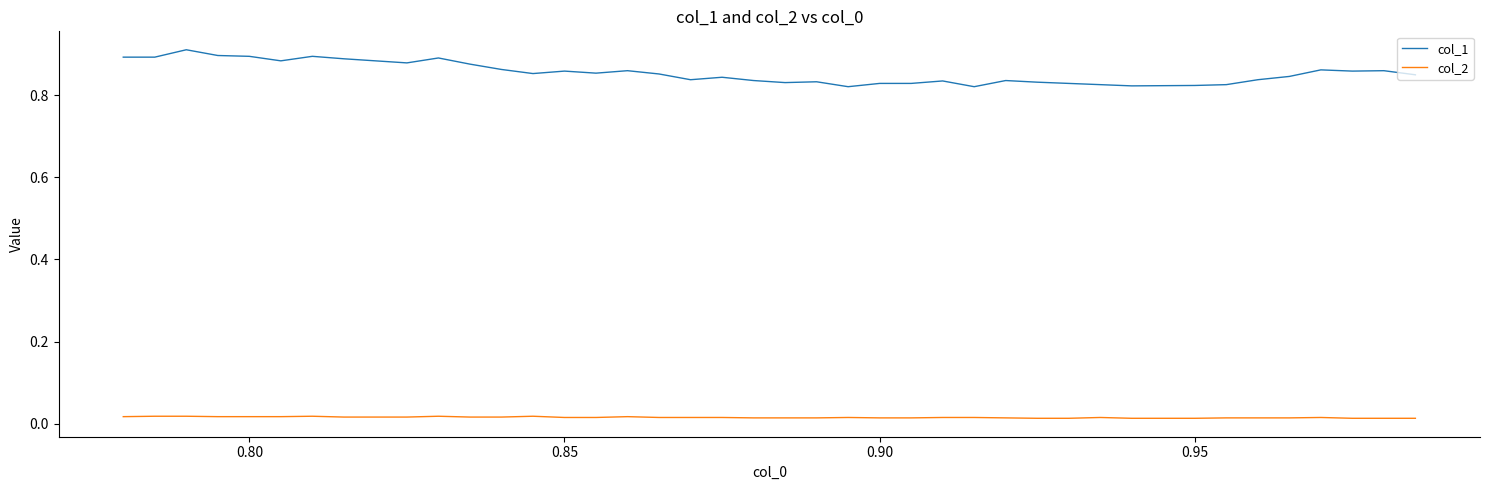

List the series in order of their overall mean, highest first.

col_1, col_2